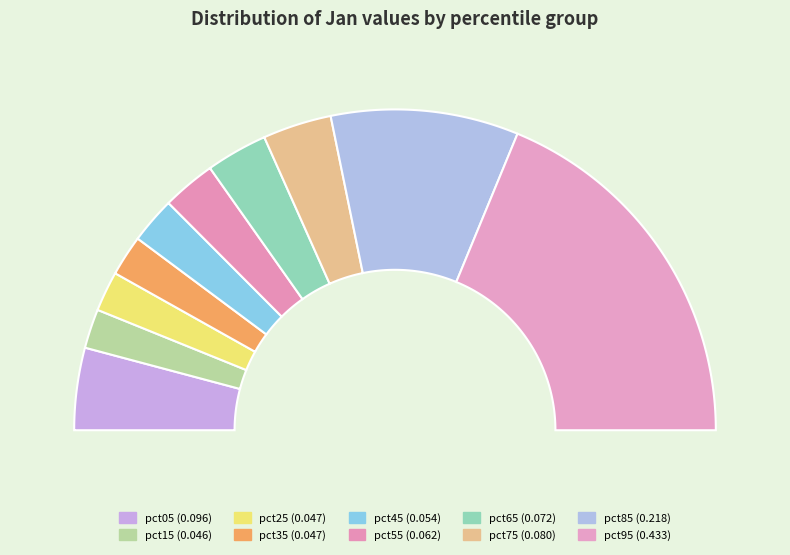

Which category has the biggest portion of the pie?

pct95